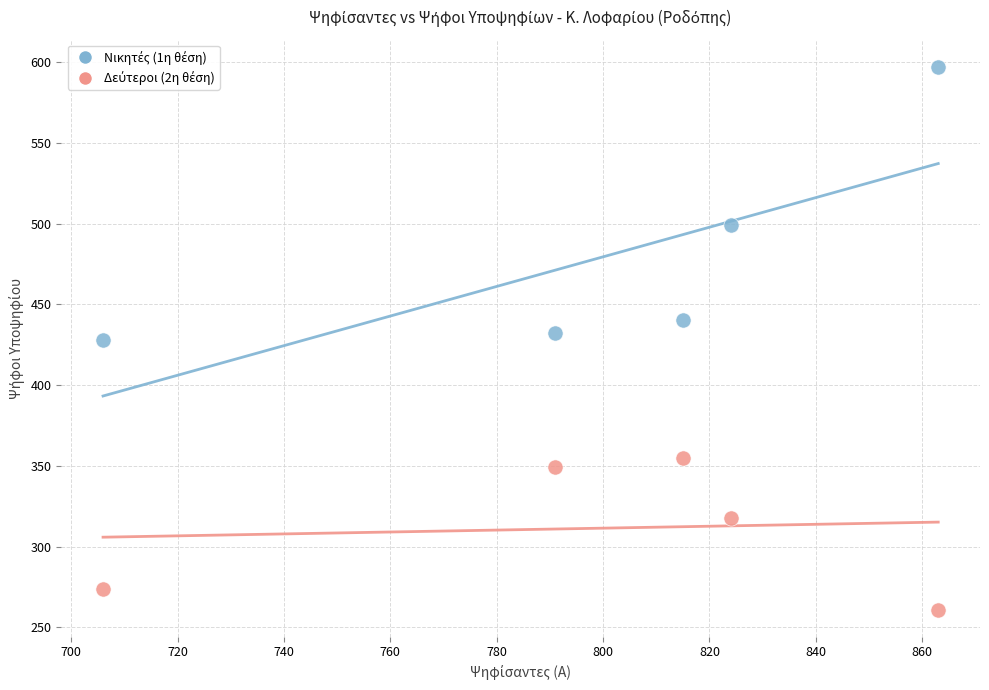

What is the X range (max minus min) for the scatter plot?

157